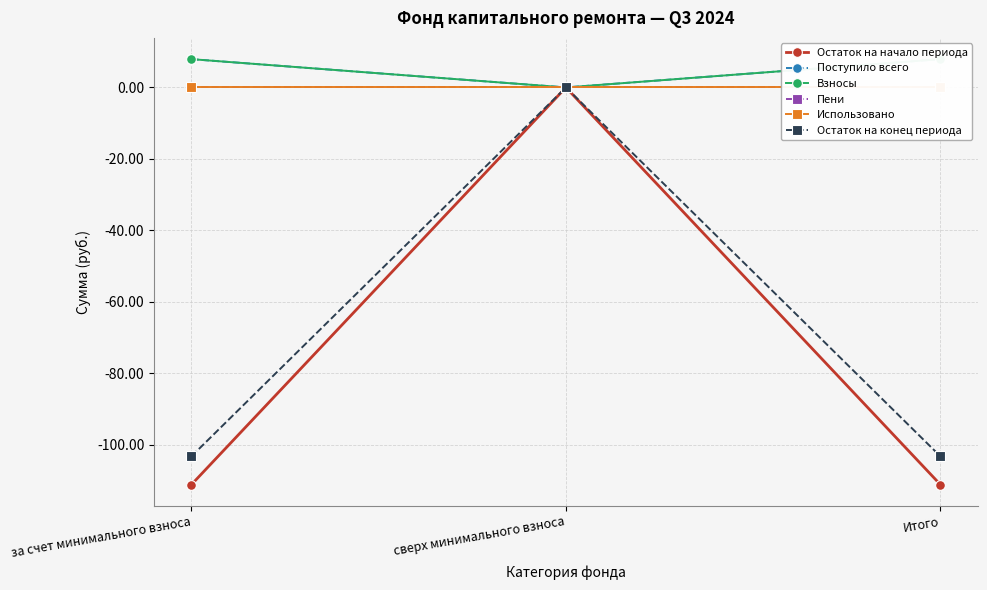

How many categories are shown in the chart?

3